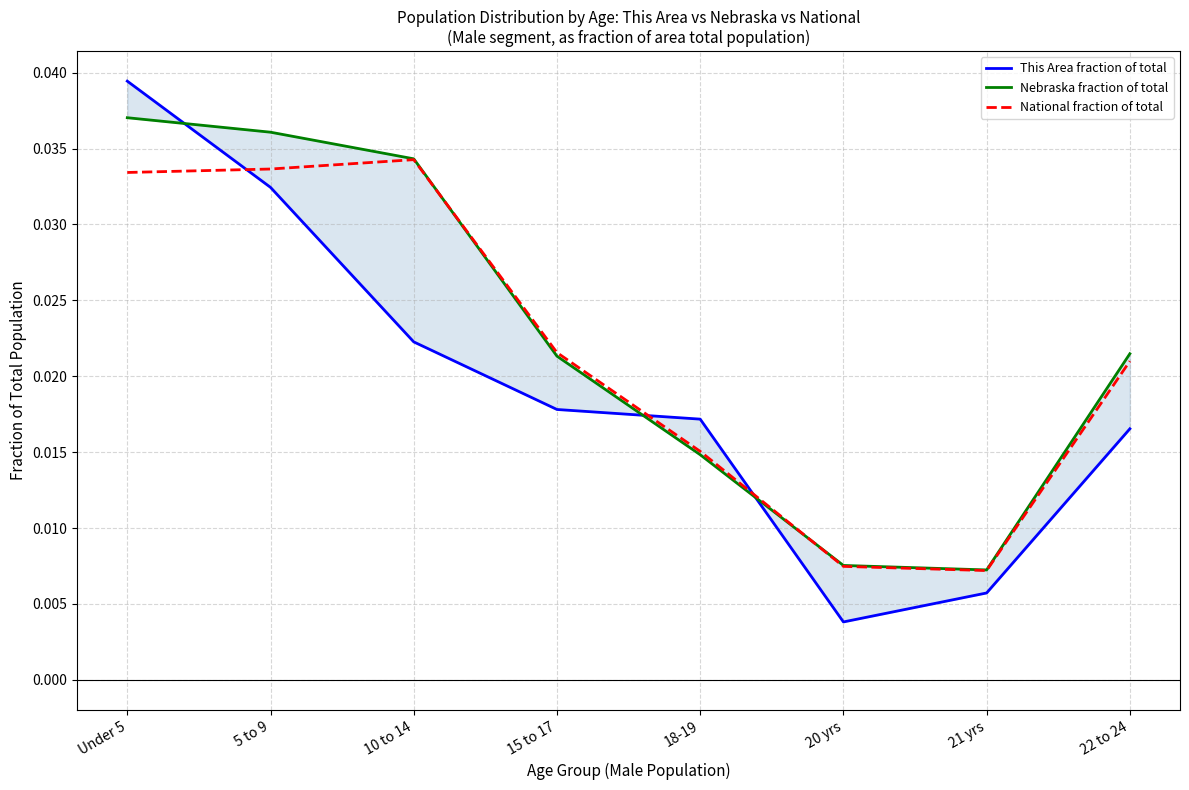

True or false: National fraction of total has a value of 0.0 at 21 yrs.

False